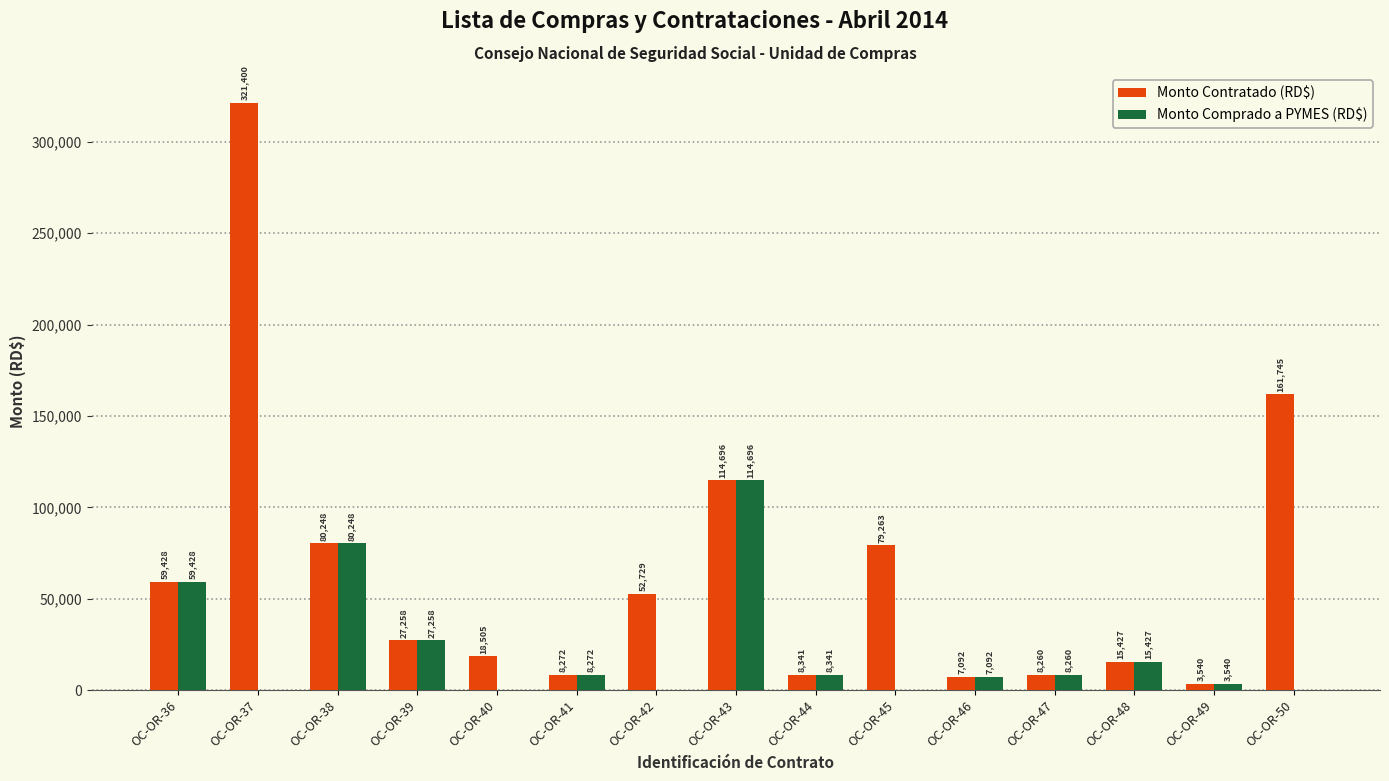

Is it true that Monto Contratado (RD$) equals 18504.8 at OC-OR-40?

True